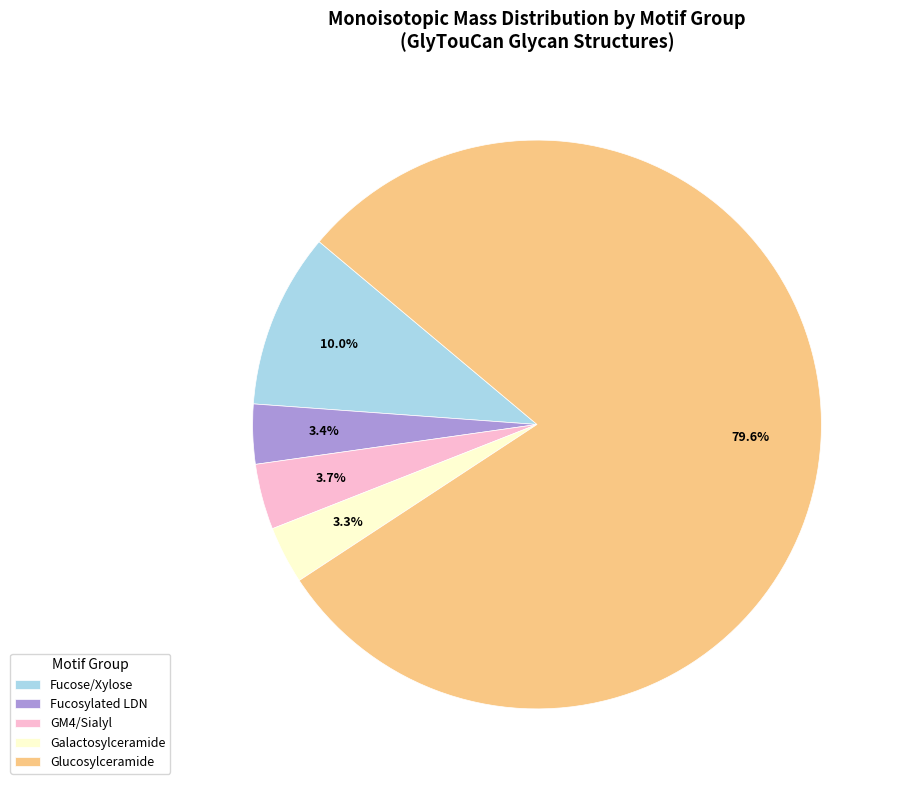

To the nearest percent, what is the difference between the largest and smallest slice percentages?

76%